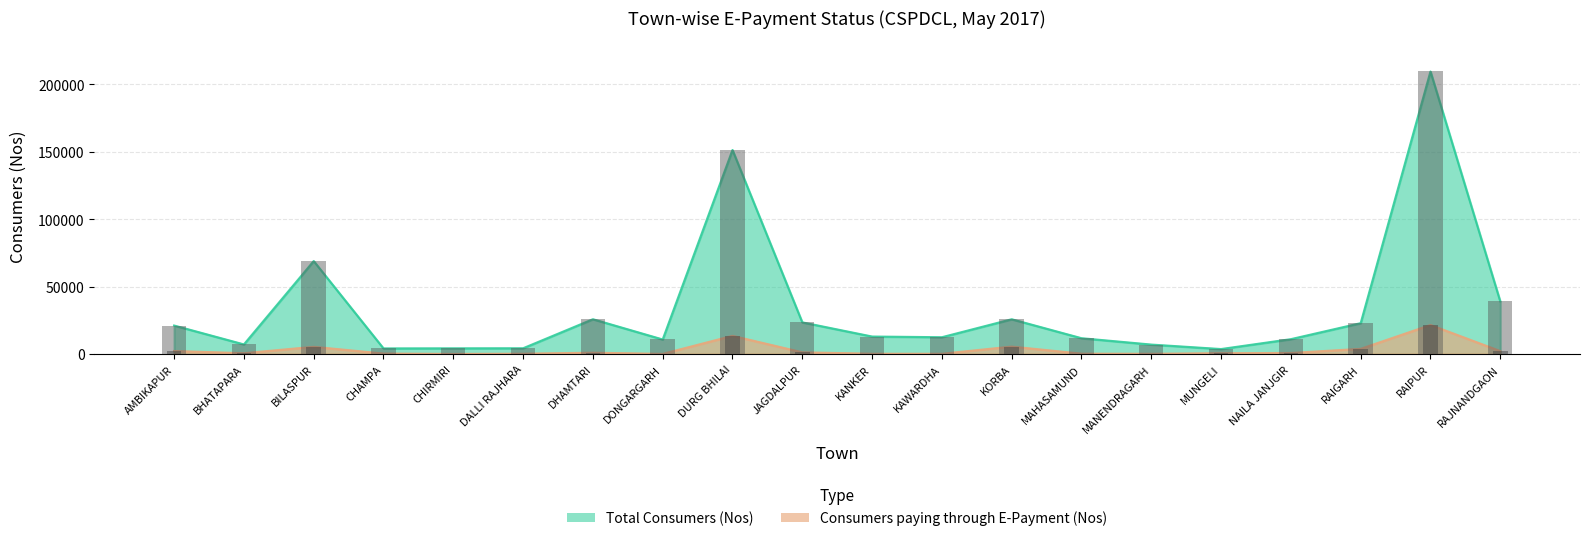

What is the average value of the Total Consumers (Nos) series?

33874